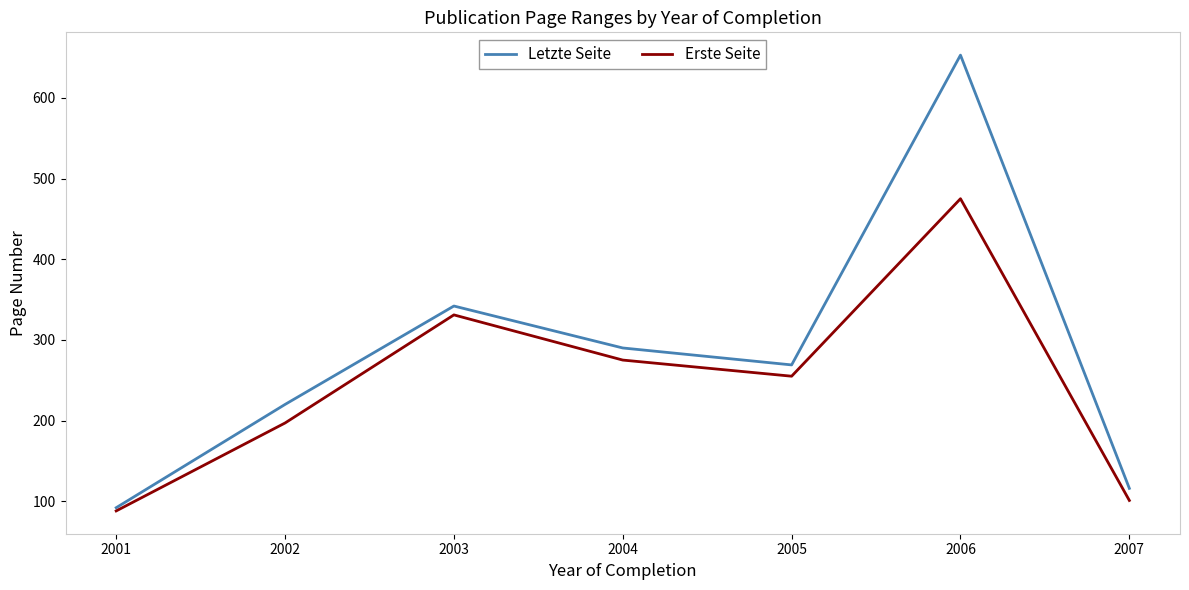

Rank the categories by Letzte Seite value from highest to lowest.

2006, 2003, 2004, 2005, 2002, 2007, 2001